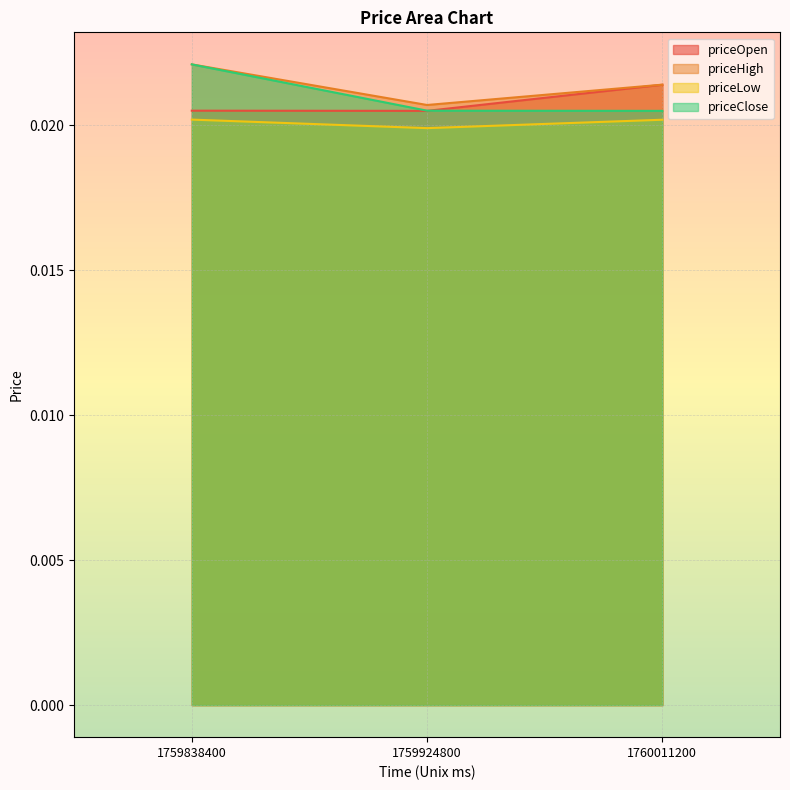

How many lines are shown in the chart?

4